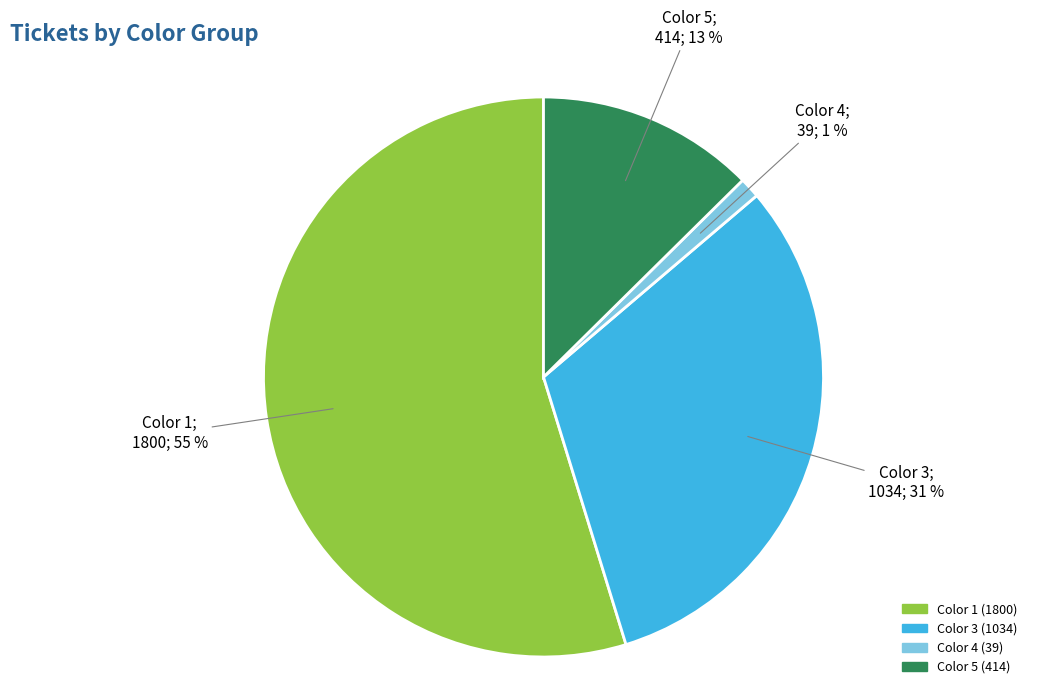

To the nearest percent, what is the difference between the largest and smallest slice percentages?

54%